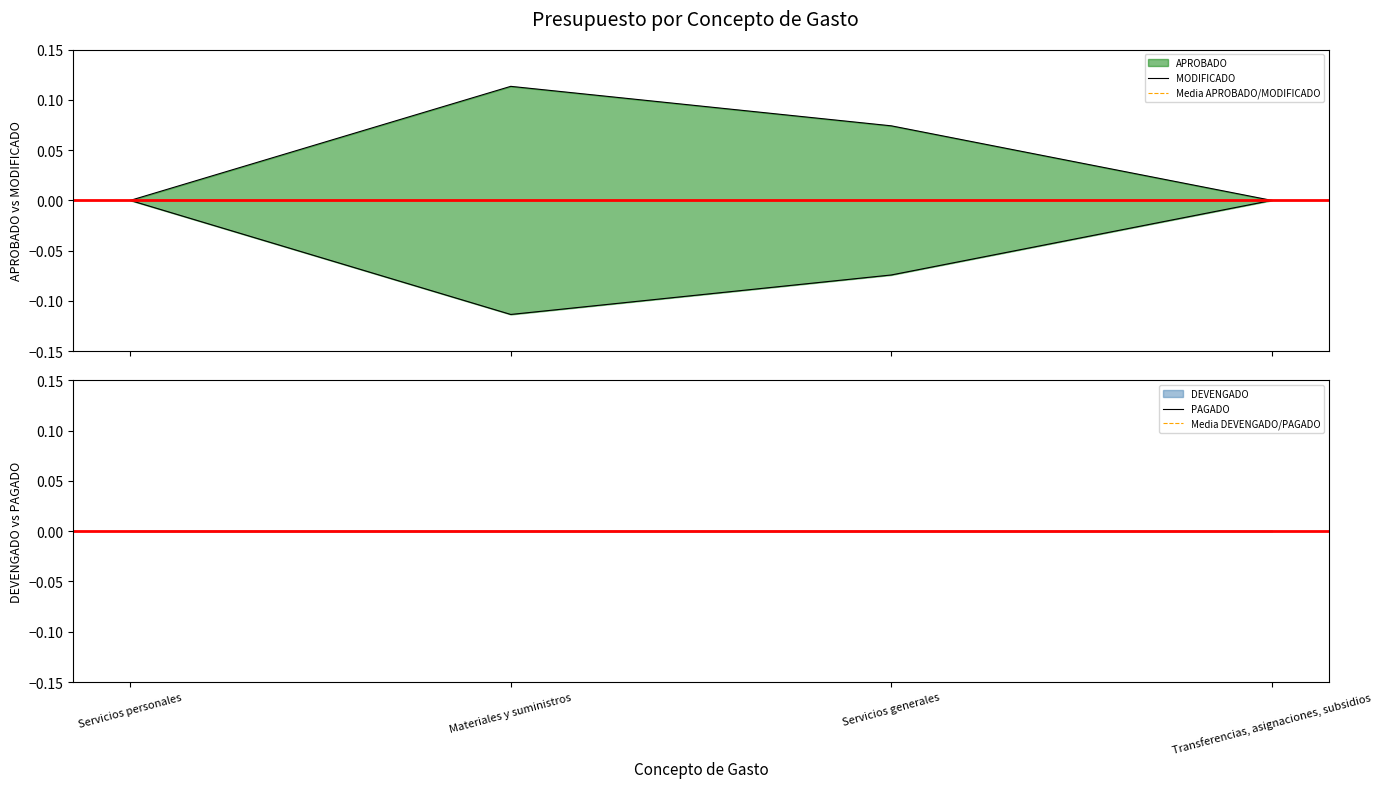

True or false: Media APROBADO/MODIFICADO has more than 0 points higher than both neighbors.

False